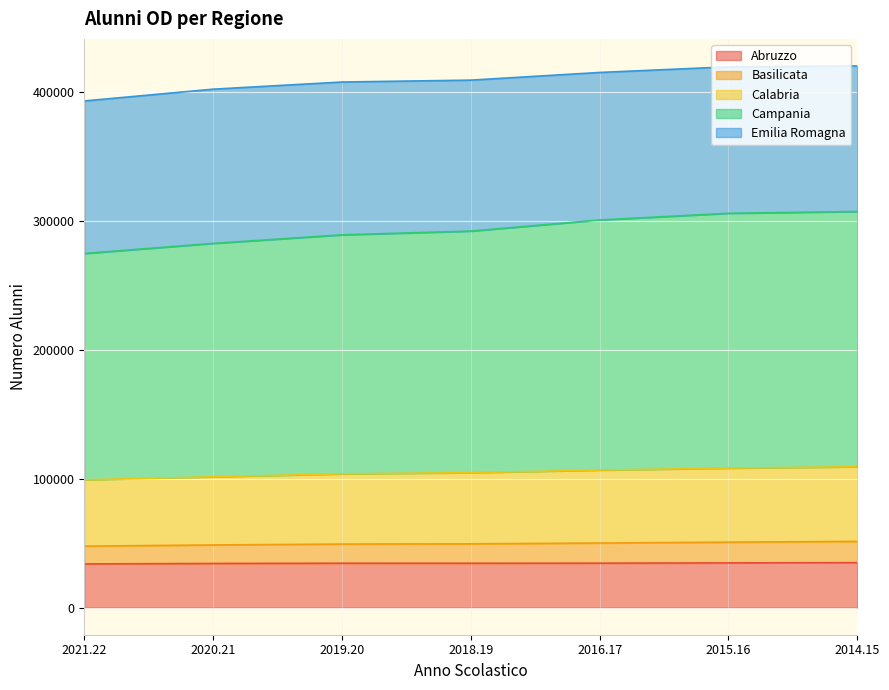

What is the label of the 1st point from the left?

2021.22